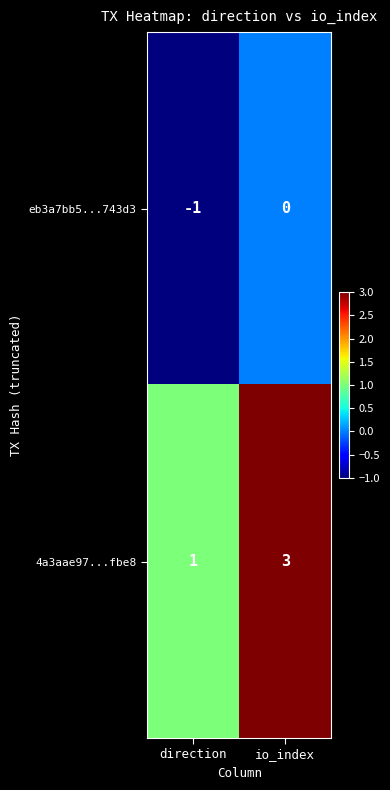

The eb3a7bb5...743d3 series shows 0 at direction. True or false?

False